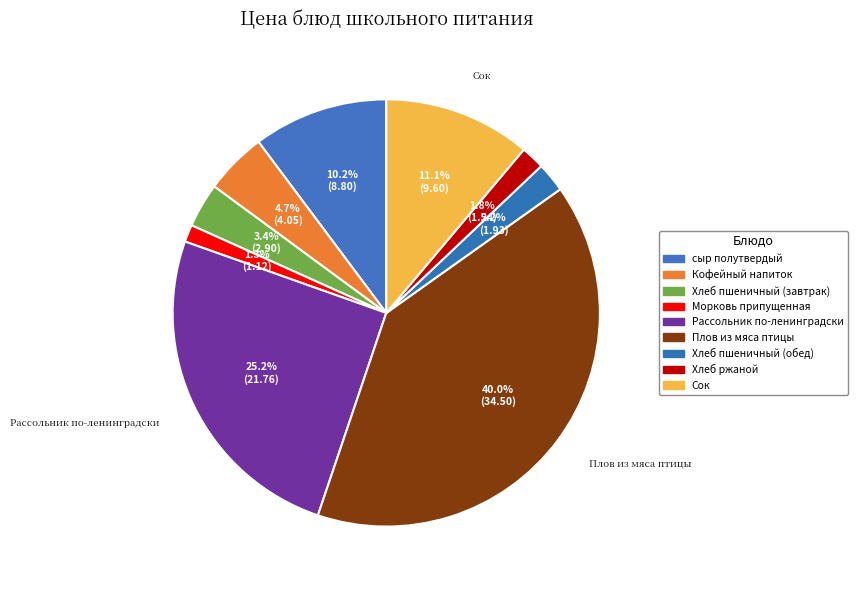

To the nearest percent, what percentage of the pie is Плов из мяса птицы?

40%